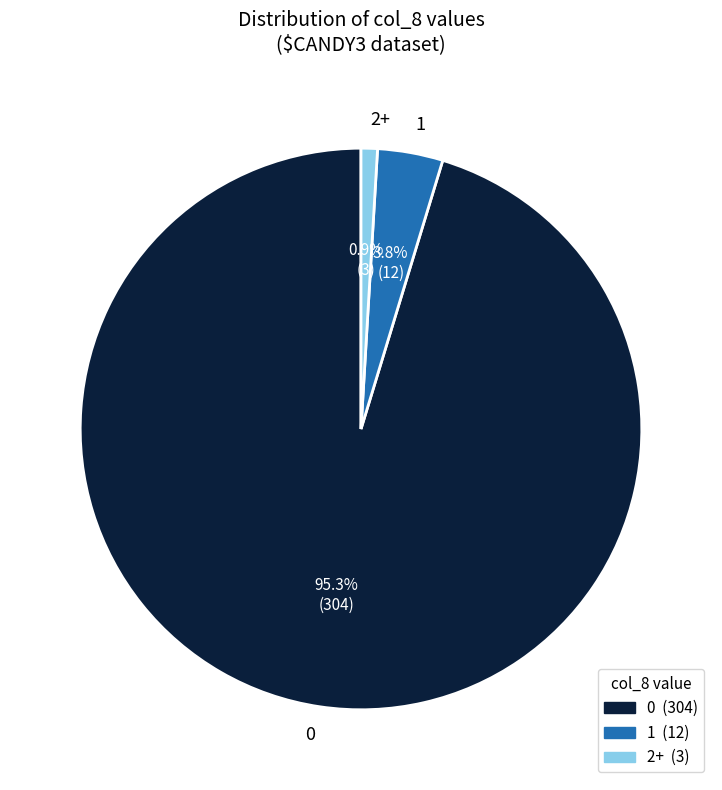

Which slice is the smallest?

2+